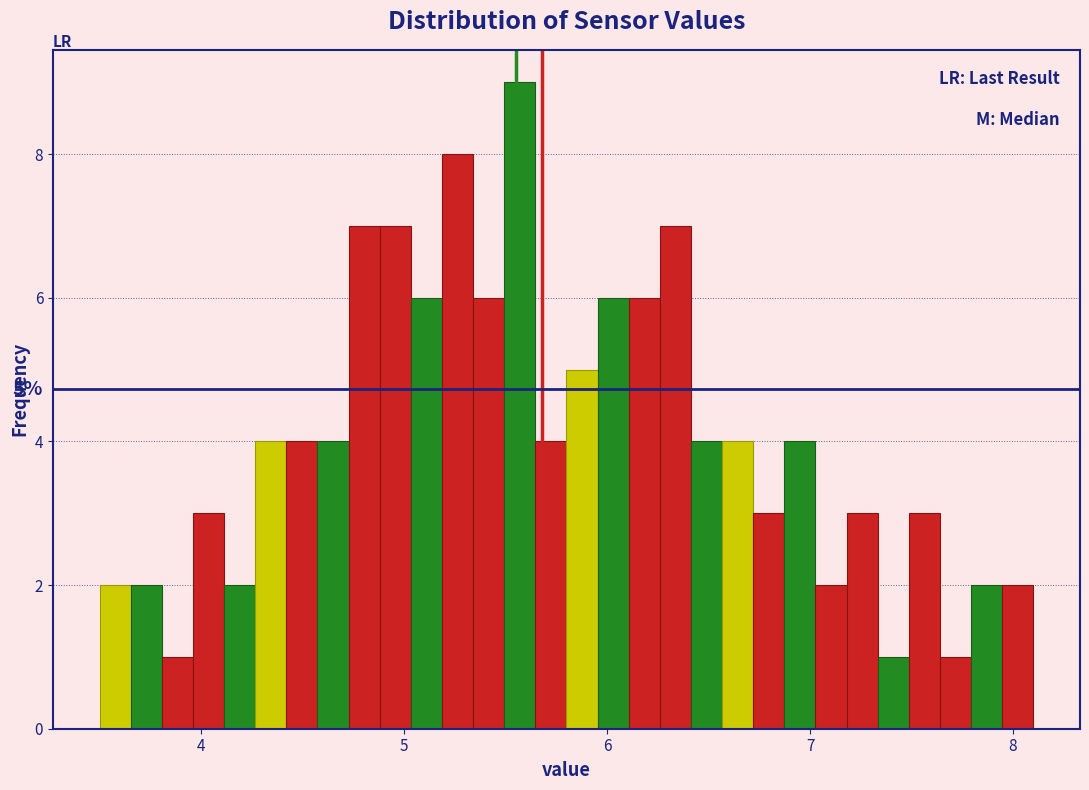

Around what value on the x-axis is the tallest bar? Give the approximate position of its centre, as read against the axis.

5.6